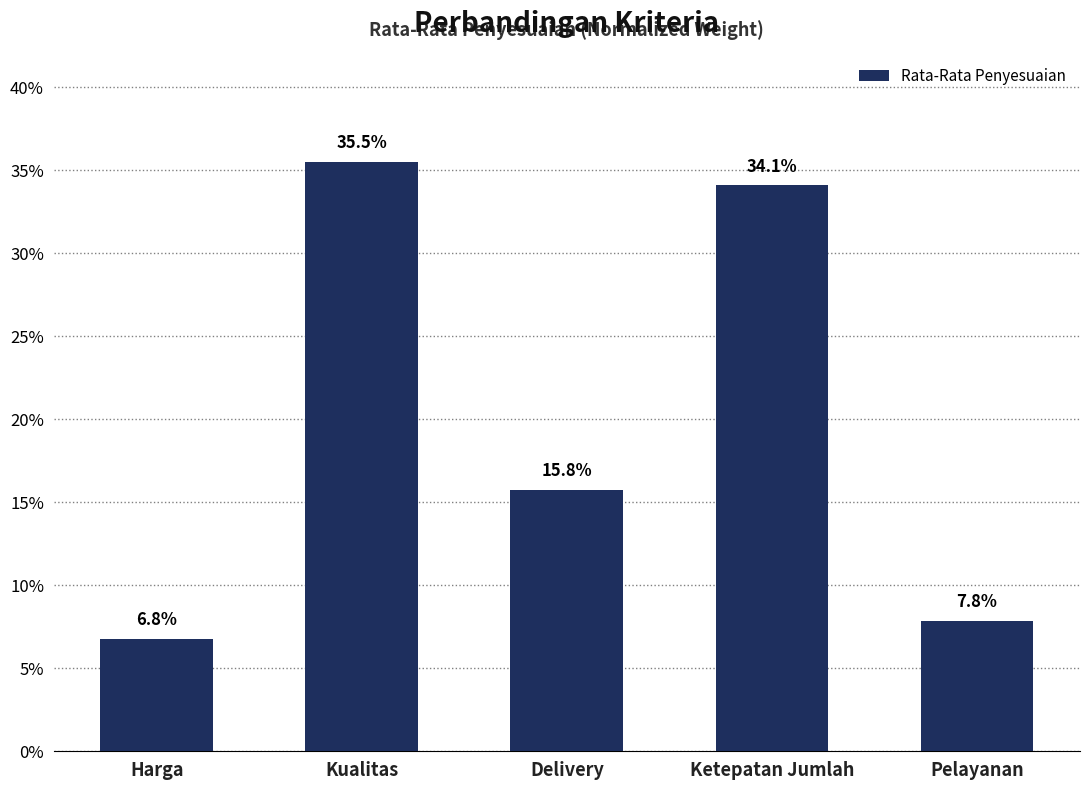

Rank the categories by value from highest to lowest.

Kualitas, Ketepatan Jumlah, Delivery, Pelayanan, Harga